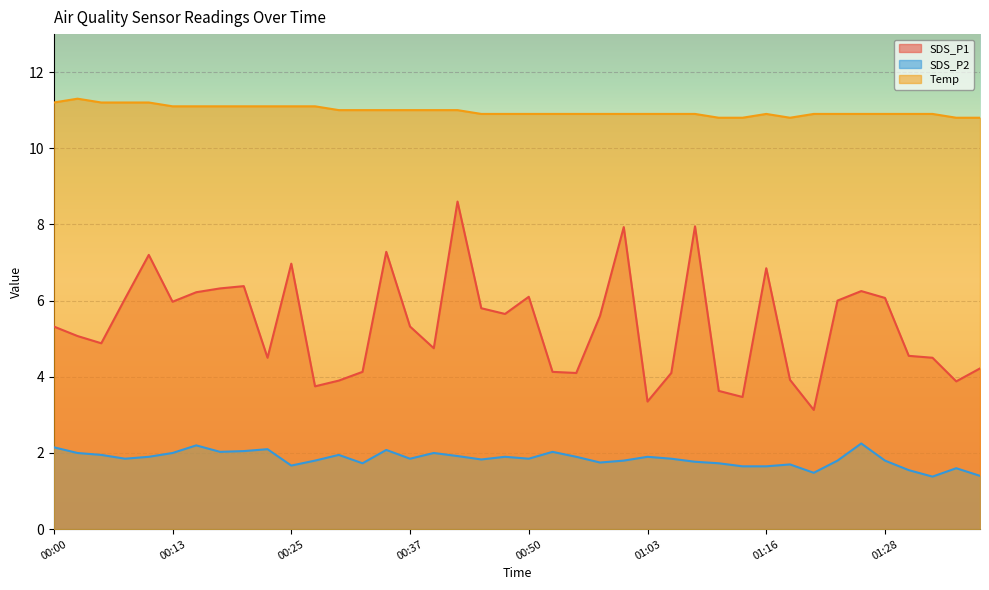

Is the value of SDS_P2 at 00:55 greater than the value of Temp at 00:03?

No